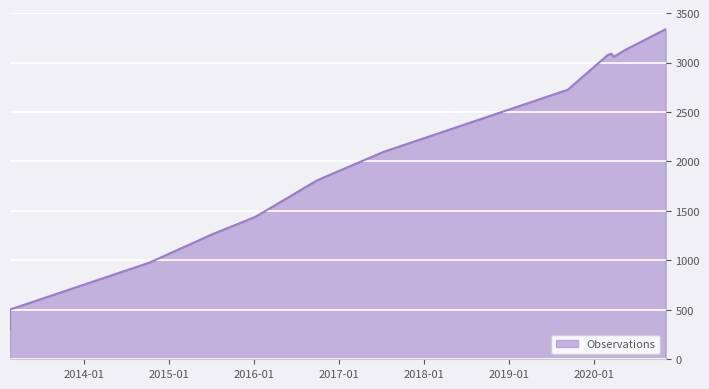

True or false: the data shows 3130 at 2020-05-17.

True